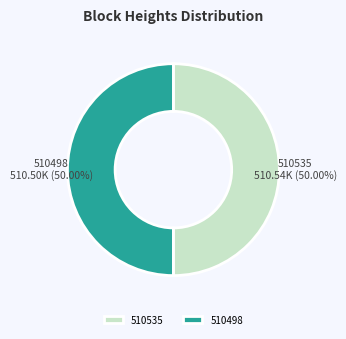

To the nearest percent, what is the combined percentage of 510498 and 510535?

100%